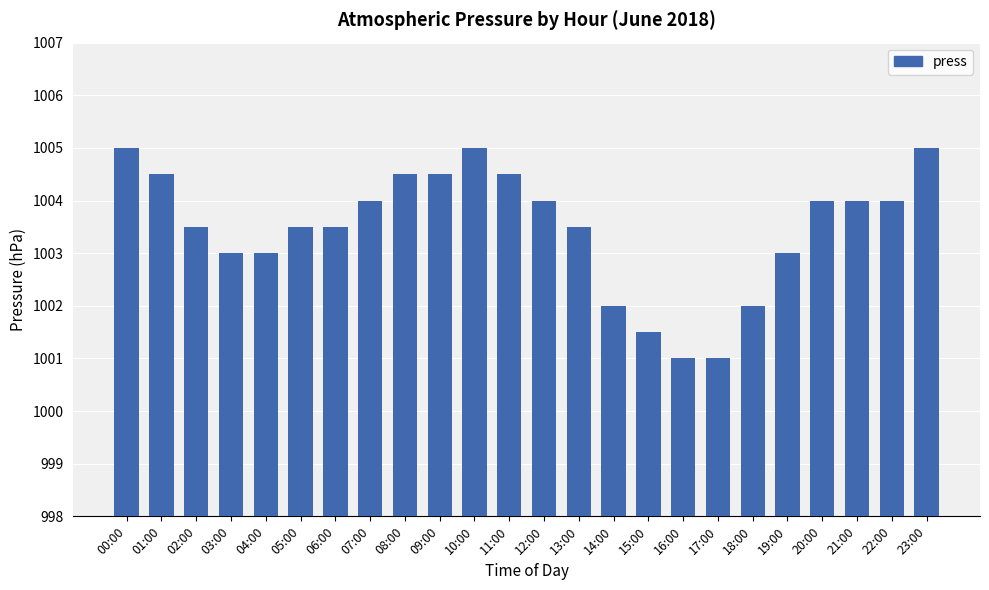

What is the smallest value displayed?

1001.0